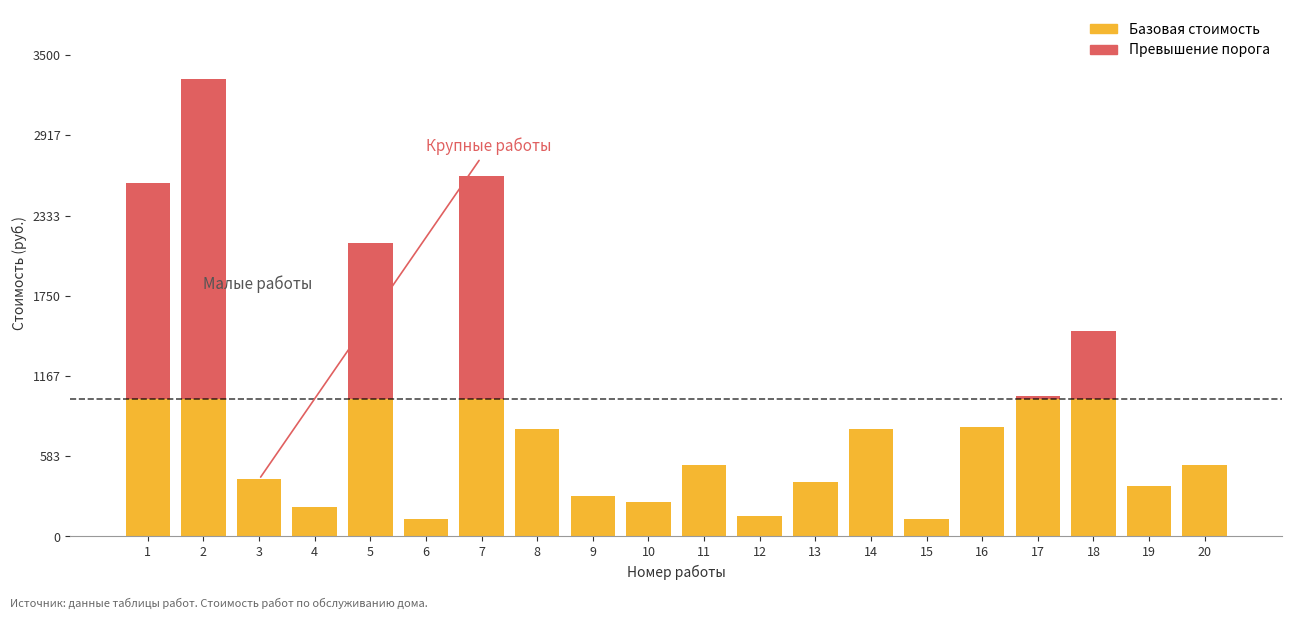

What is the total value across all series at 12?

150.0